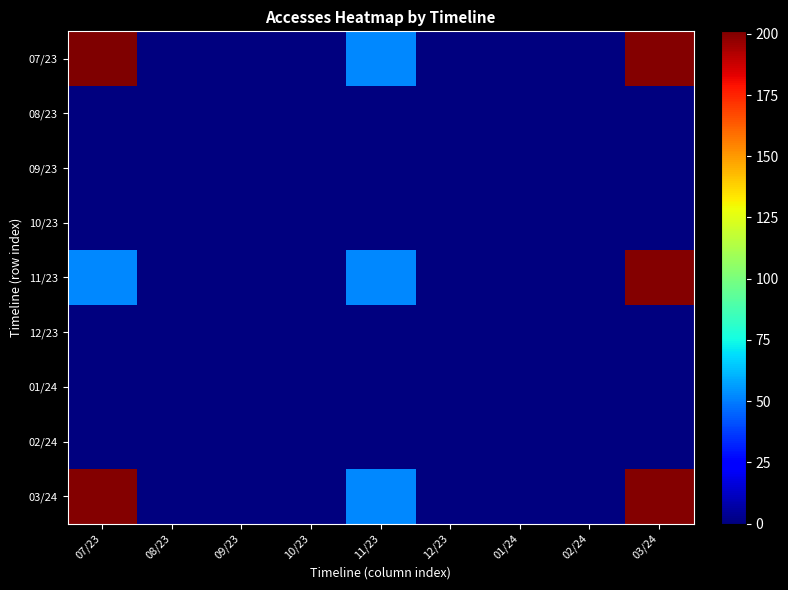

Reading left to right, list all the values displayed in this chart.

07/23: 07/23=201	08/23=0	09/23=0	10/23=0	11/23=52	12/23=0	01/24=0	02/24=0	03/24=200
08/23: 07/23=0	08/23=0	09/23=0	10/23=0	11/23=0	12/23=0	01/24=0	02/24=0	03/24=0
09/23: 07/23=0	08/23=0	09/23=0	10/23=0	11/23=0	12/23=0	01/24=0	02/24=0	03/24=0
10/23: 07/23=0	08/23=0	09/23=0	10/23=0	11/23=0	12/23=0	01/24=0	02/24=0	03/24=0
11/23: 07/23=52	08/23=0	09/23=0	10/23=0	11/23=52	12/23=0	01/24=0	02/24=0	03/24=200
12/23: 07/23=0	08/23=0	09/23=0	10/23=0	11/23=0	12/23=0	01/24=0	02/24=0	03/24=0
01/24: 07/23=0	08/23=0	09/23=0	10/23=0	11/23=0	12/23=0	01/24=0	02/24=0	03/24=0
02/24: 07/23=0	08/23=0	09/23=0	10/23=0	11/23=0	12/23=0	01/24=0	02/24=0	03/24=0
03/24: 07/23=200	08/23=0	09/23=0	10/23=0	11/23=52	12/23=0	01/24=0	02/24=0	03/24=200